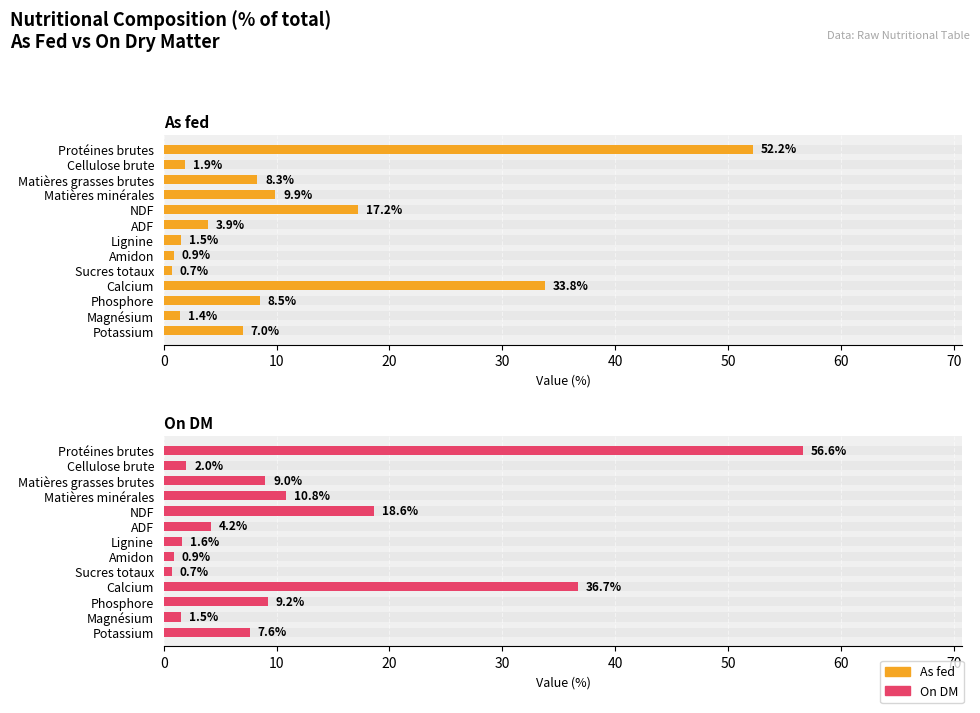

What is the maximum value shown in the chart?

56.6